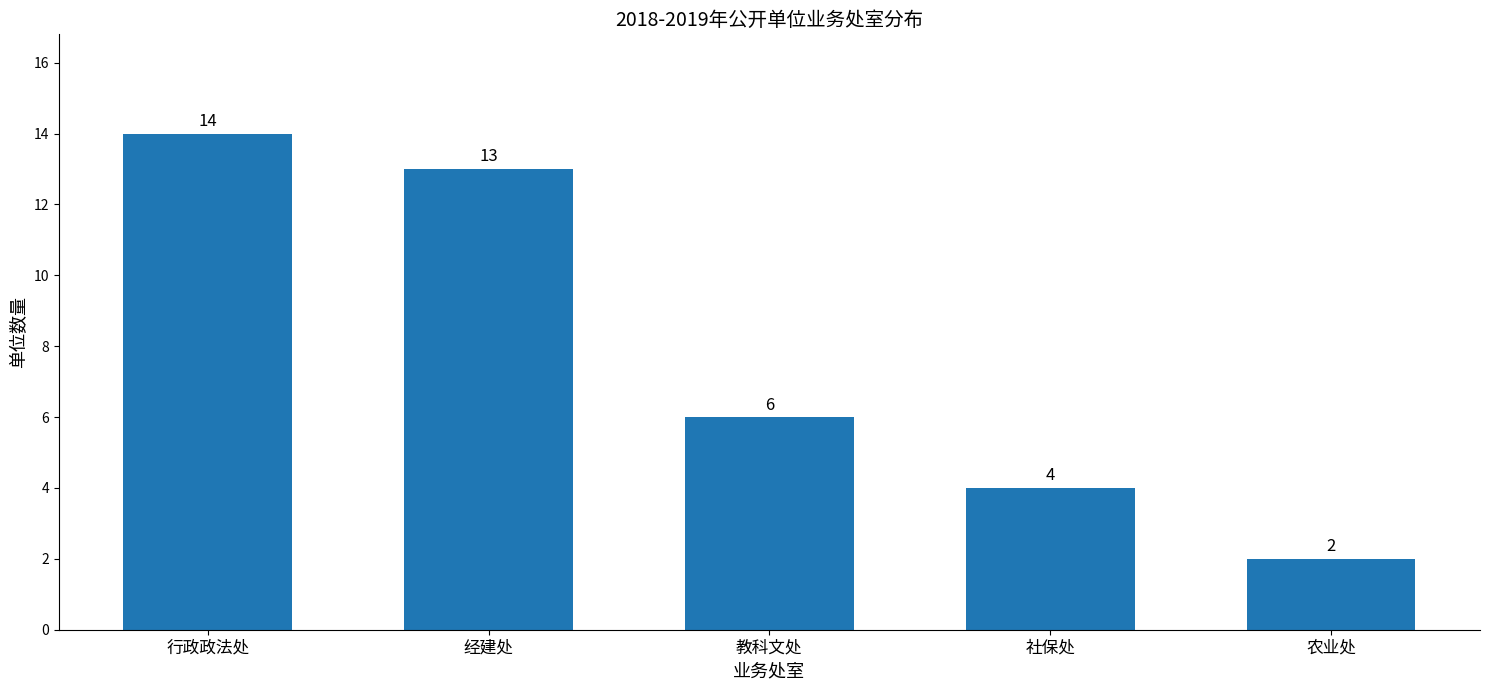

How many data points are less than 6?

2